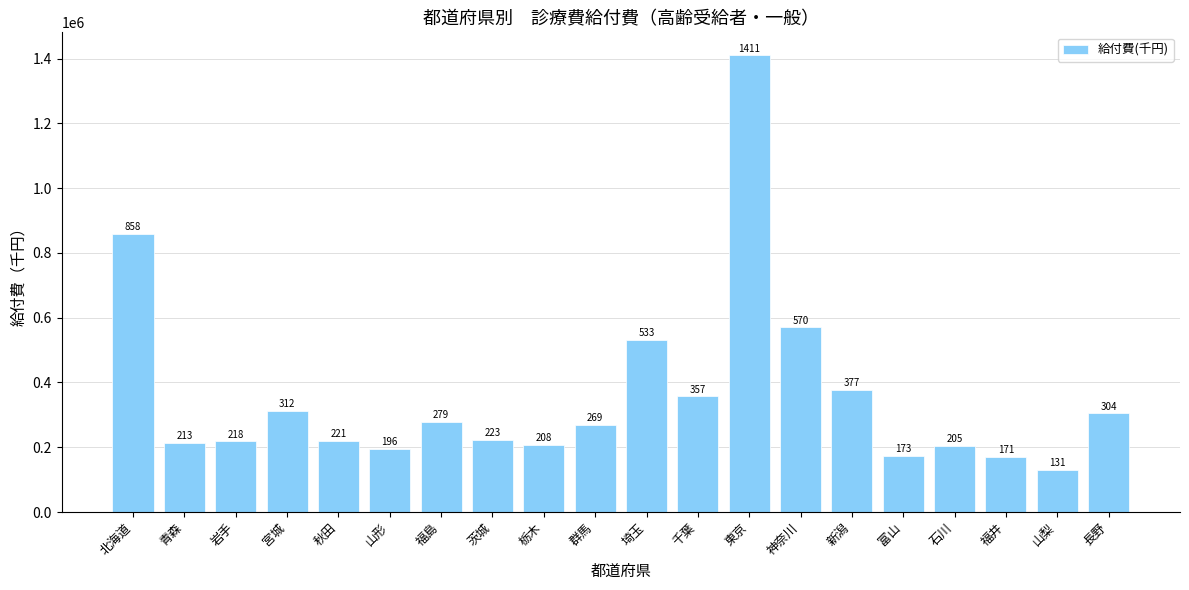

How many bars are there in total?

20